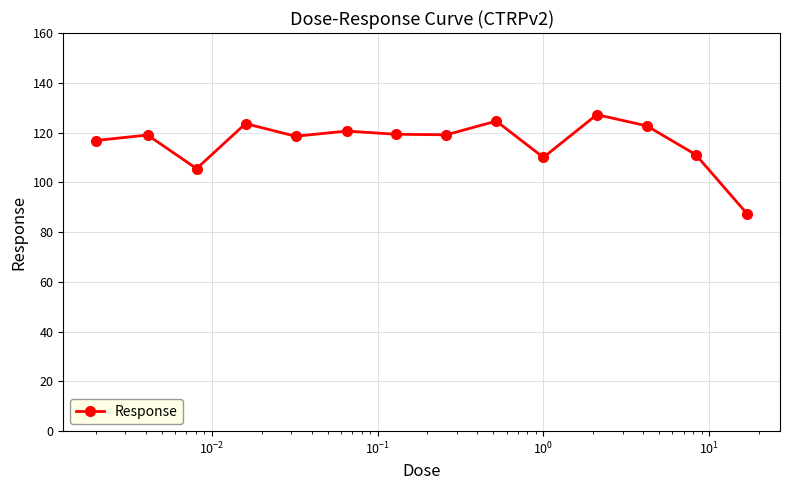

Does the chart have visible grid lines?

Yes